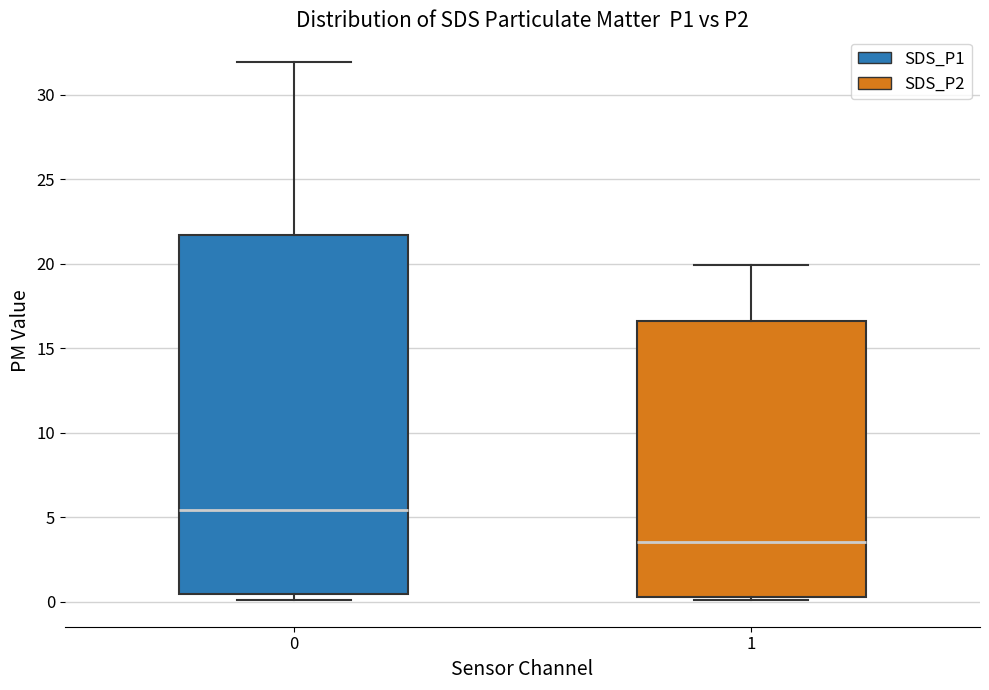

Reading left to right, read every box against the y-axis: the position of its median line, the range the box covers, and the ends of its whiskers. The values are not printed on the chart, so give them approximately, as read against the axis.

0: median 5.5, box 0.5 to 21.5, whiskers 0.0 to 32.0
1: median 3.5, box 0.5 to 16.5, whiskers 0.0 to 20.0